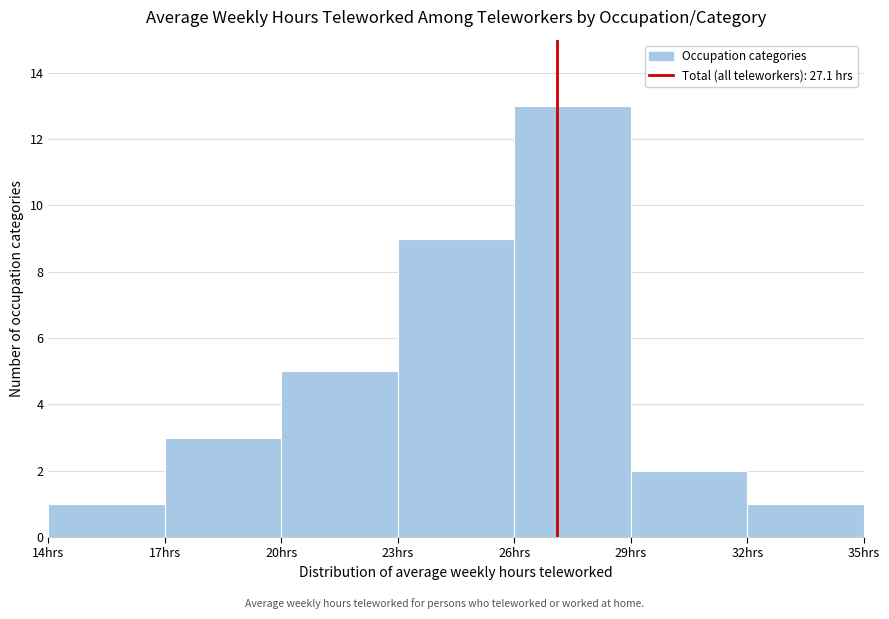

Reading left to right, transcribe this chart: for each bar, give the range it covers on the x-axis and its height. The values are not printed on the chart, so give them approximately, as read against the axis.

14 to 17: 1
17 to 20: 3
20 to 23: 5
23 to 26: 9
26 to 29: 13
29 to 32: 2
32 to 35: 1